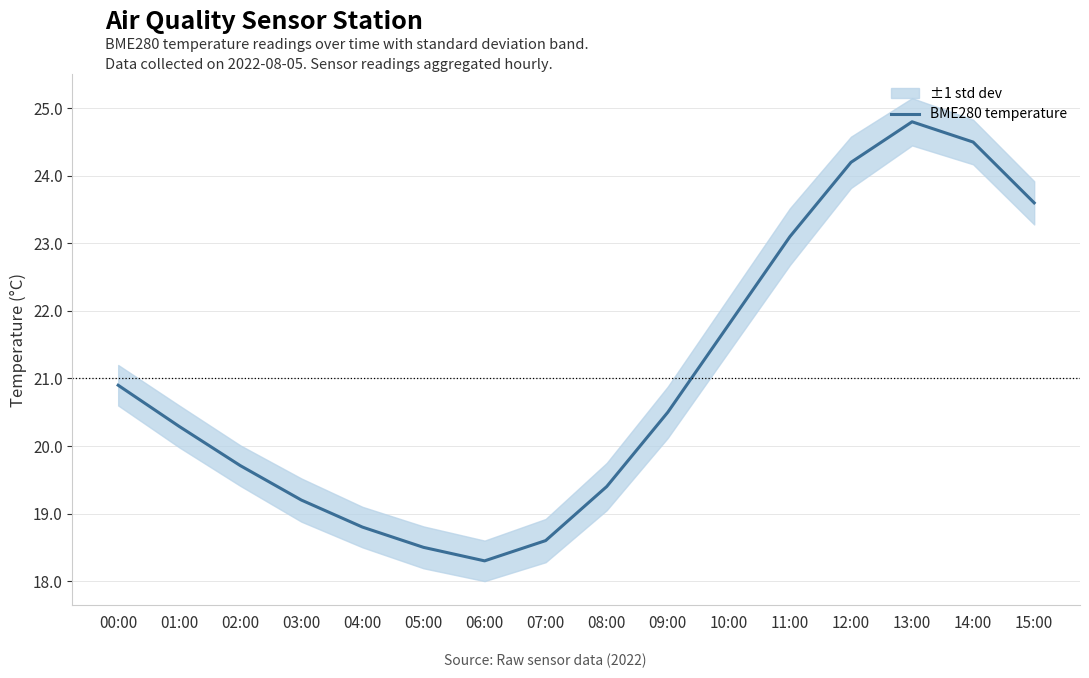

Reading left to right, list all the values displayed in this chart.

20.9	20.3	19.7	19.2	18.8	18.5	18.3	18.6	19.4	20.5	21.8	23.1	24.2	24.8	24.5	23.6